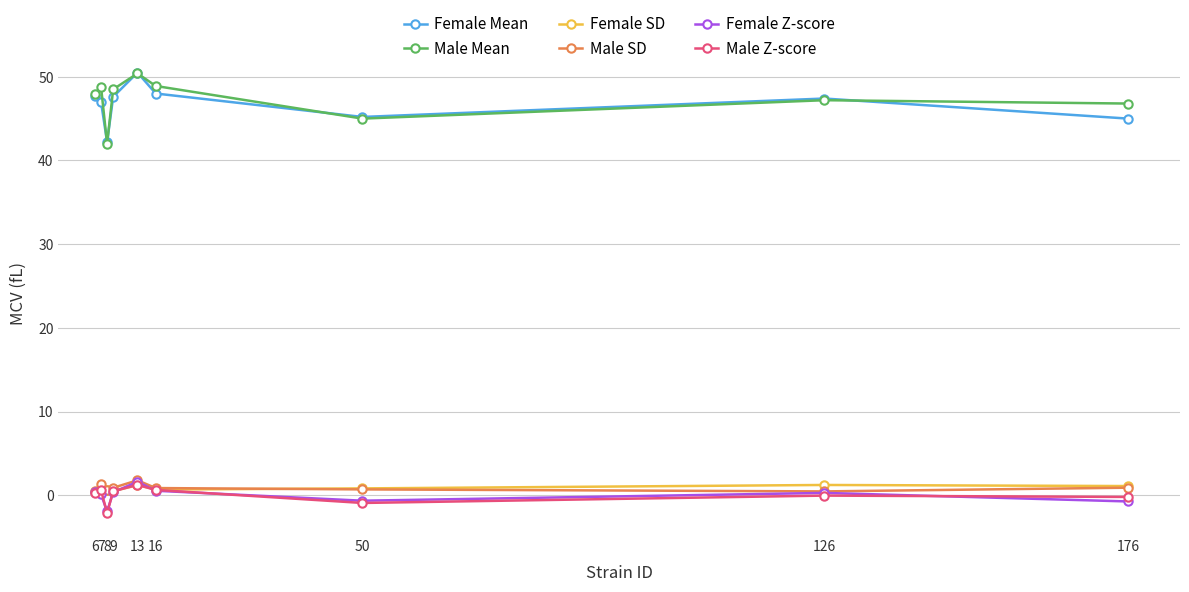

True or false: Male Z-score and Female Mean intersect in this chart.

False